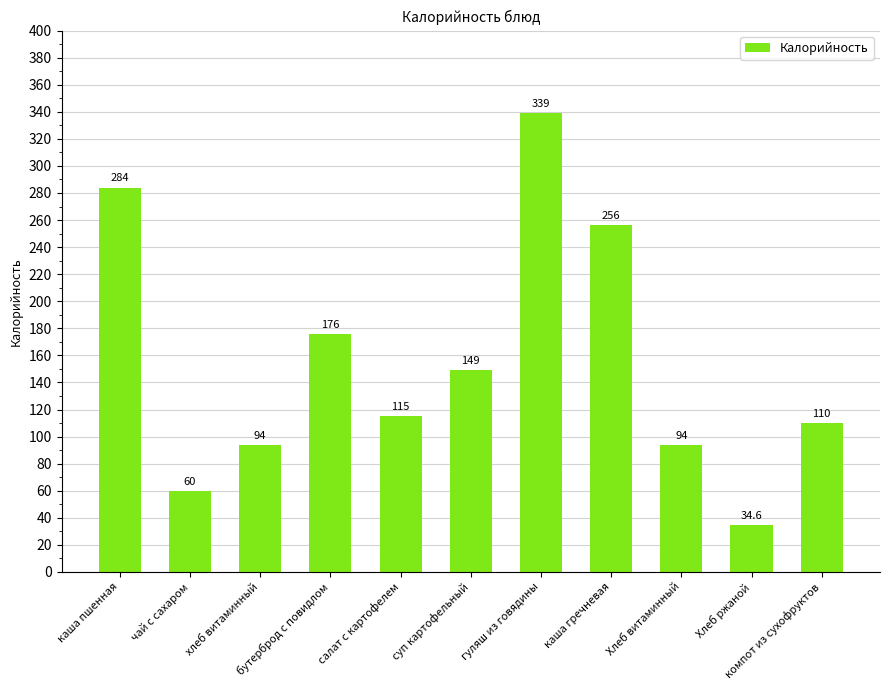

Reading left to right, extract all data points from this chart.

каша пшенная=284.0	чай с сахаром=60.0	хлеб витаминный=94.0	бутерброд с повидлом=176.0	салат с картофелем=115.0	суп картофельный=149.0	гуляш из говядины=339.0	каша гречневая=256.0	Хлеб витаминный=94.0	Хлеб ржаной=34.6	компот из сухофруктов=110.0